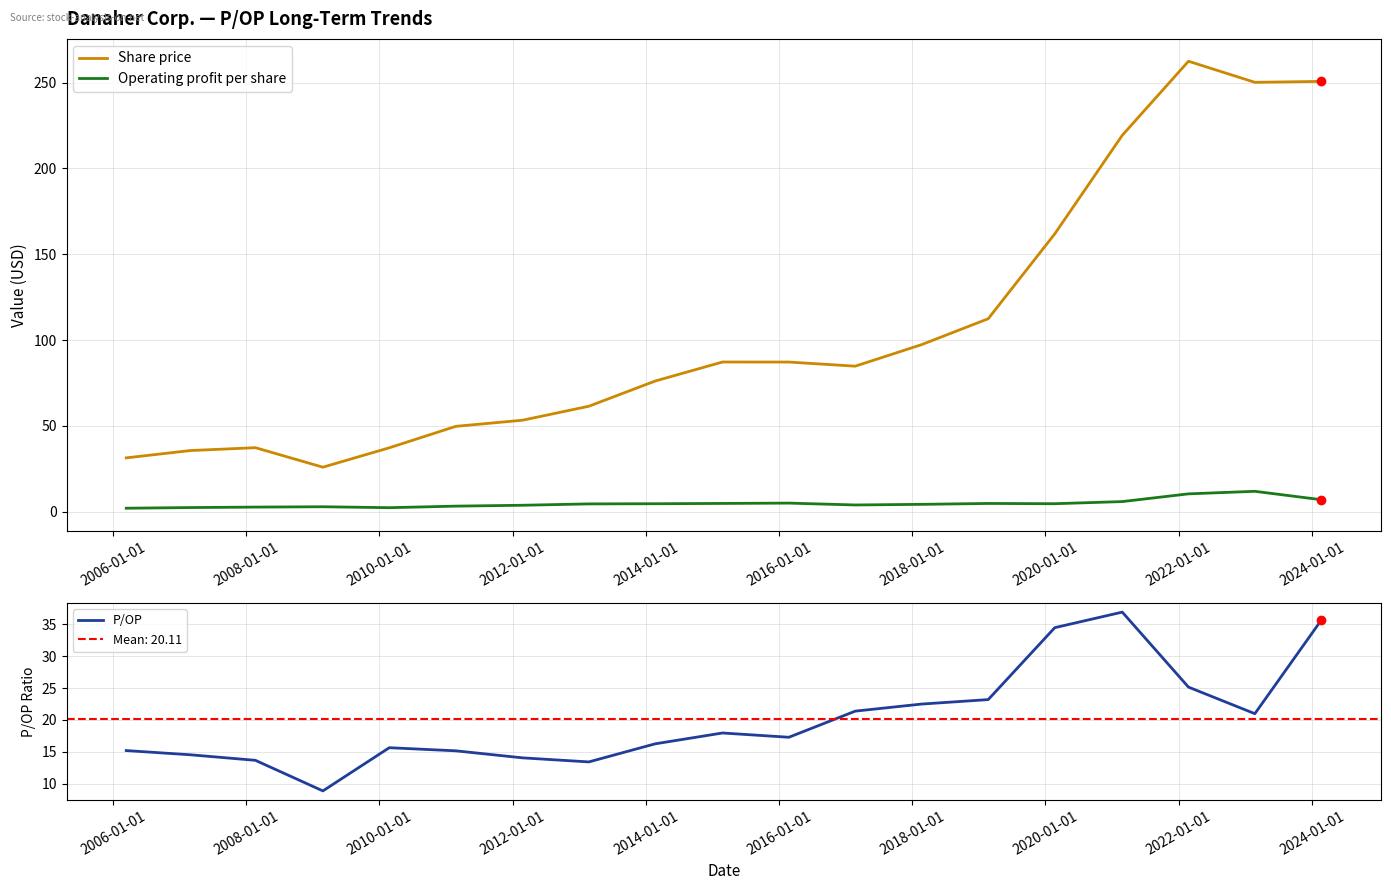

True or false: Operating profit per share and Share price intersect in this chart.

False